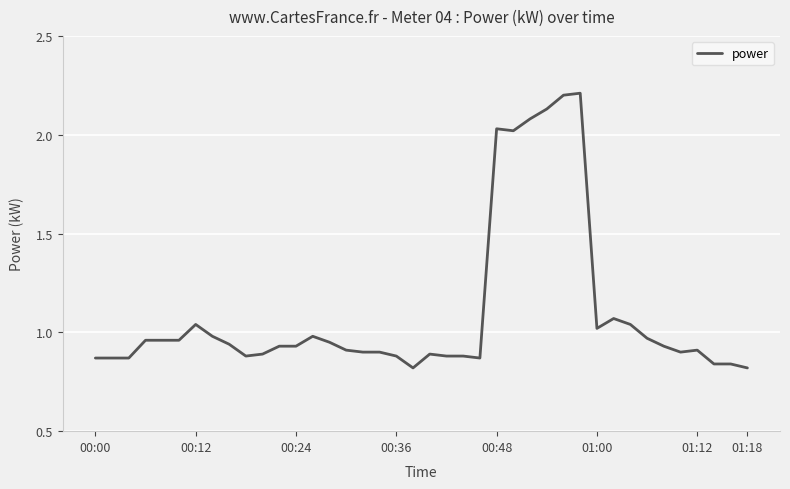

Is this an area chart (filled region under the line)?

No